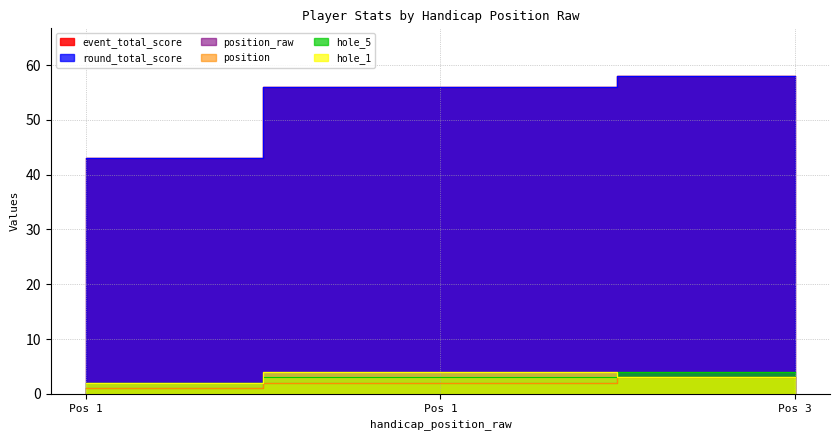

What is the sum of the event_total_score values at Pos 1 and Pos 1?

99